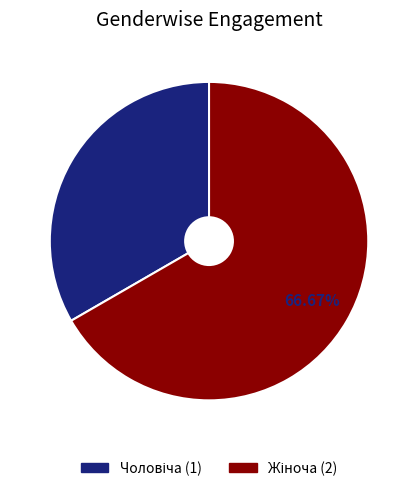

Does any single category account for the majority?

Yes